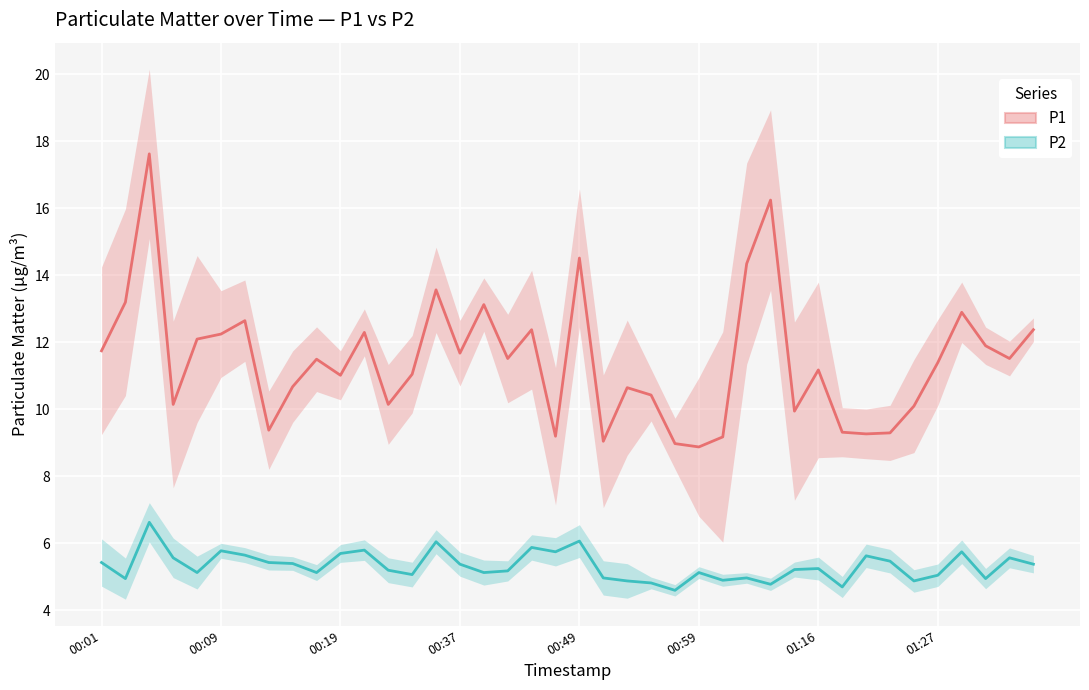

How many data points in P2 are less than 5?

11